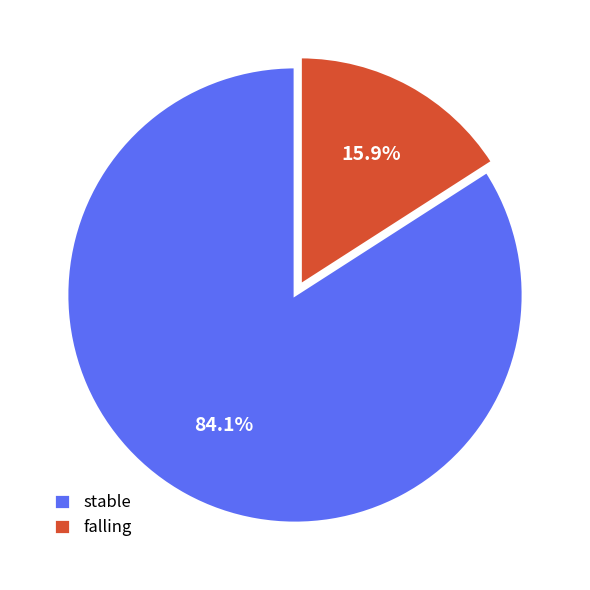

To the nearest percent, what is the difference between the largest and smallest slice percentages?

68%